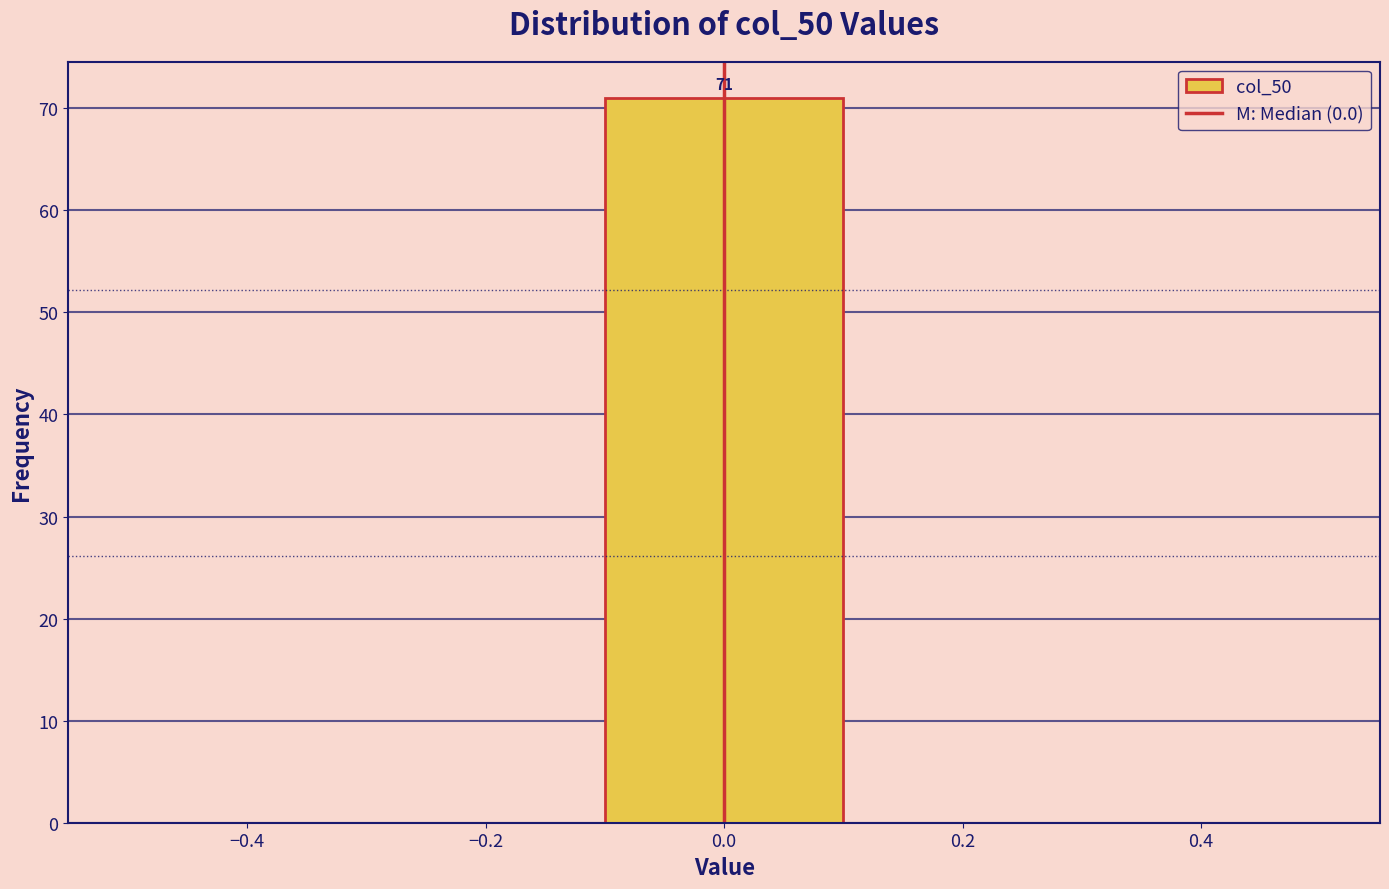

Which range on the x-axis has the tallest bar?

-0.1 to 0.1